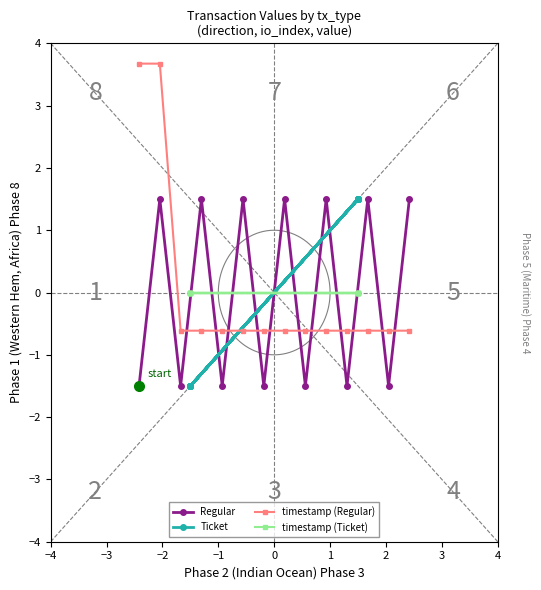

True or false: Ticket and timestamp (Ticket) intersect in this chart.

True